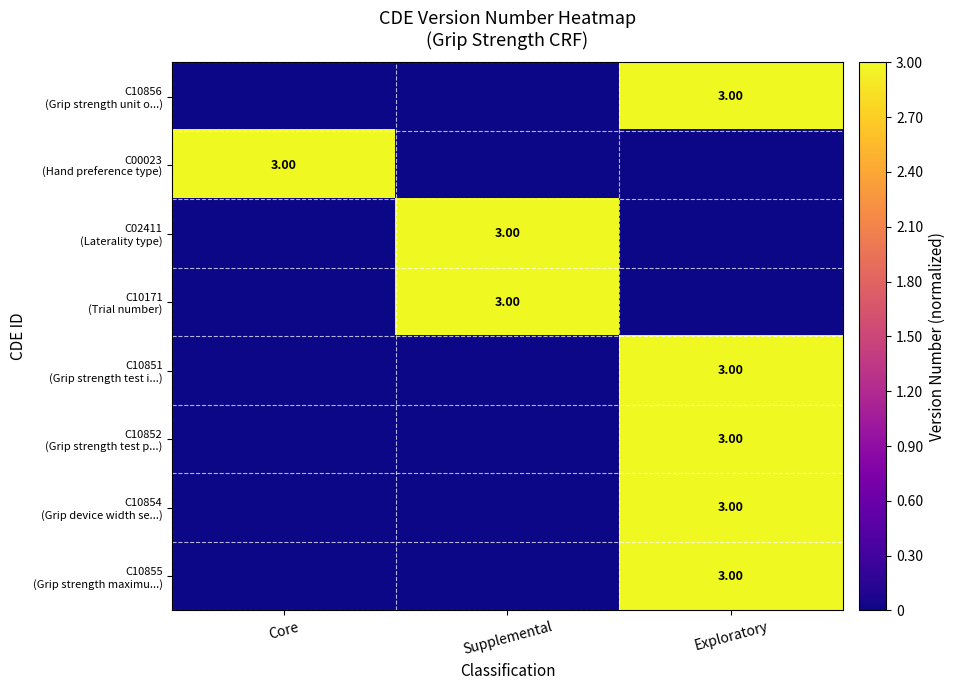

Rank the series at Supplemental from lowest to highest value.

C10856 (Grip strength unit o...), C00023 (Hand preference type), C10851 (Grip strength test i...), C10852 (Grip strength test p...), C10854 (Grip device width se...), C10855 (Grip strength maximu...), C02411 (Laterality type), C10171 (Trial number)